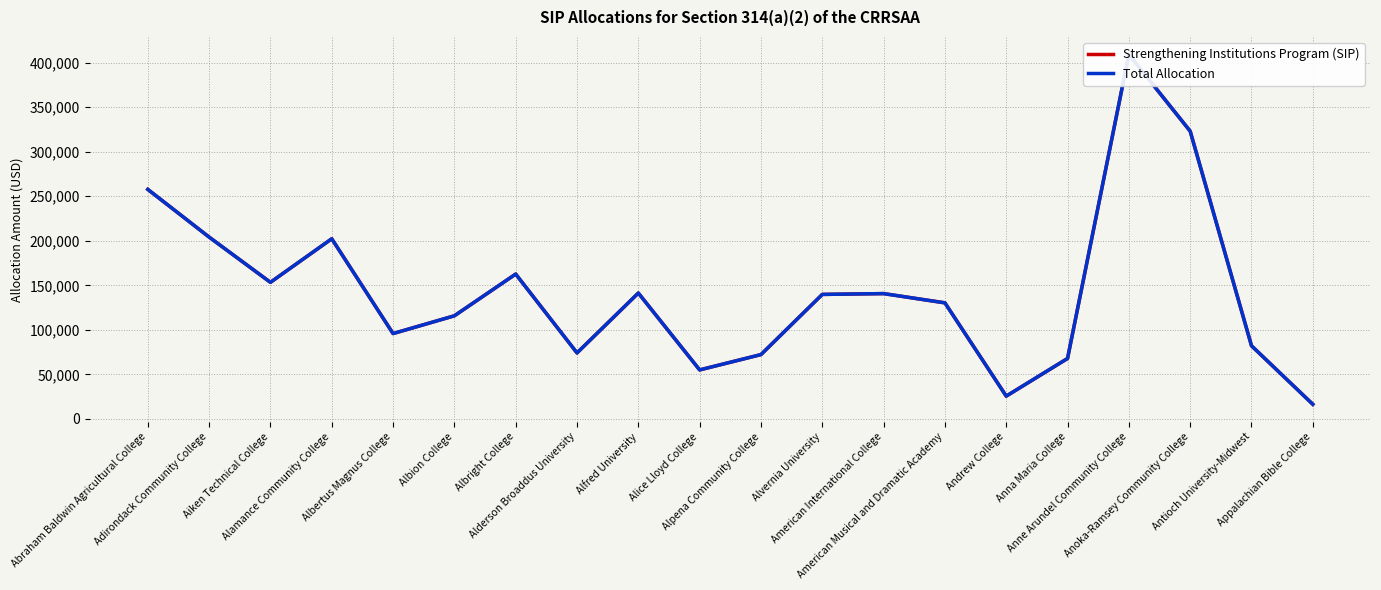

What is the label of the 12th point from the left?

Alvernia University